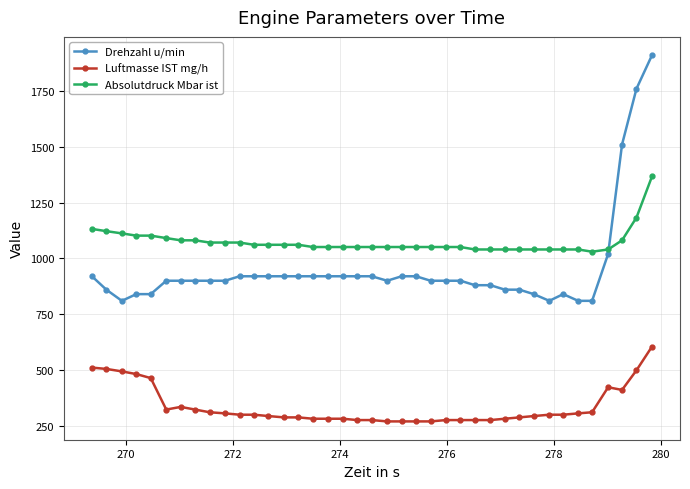

At how many categories does at least one series exceed 1460?

3